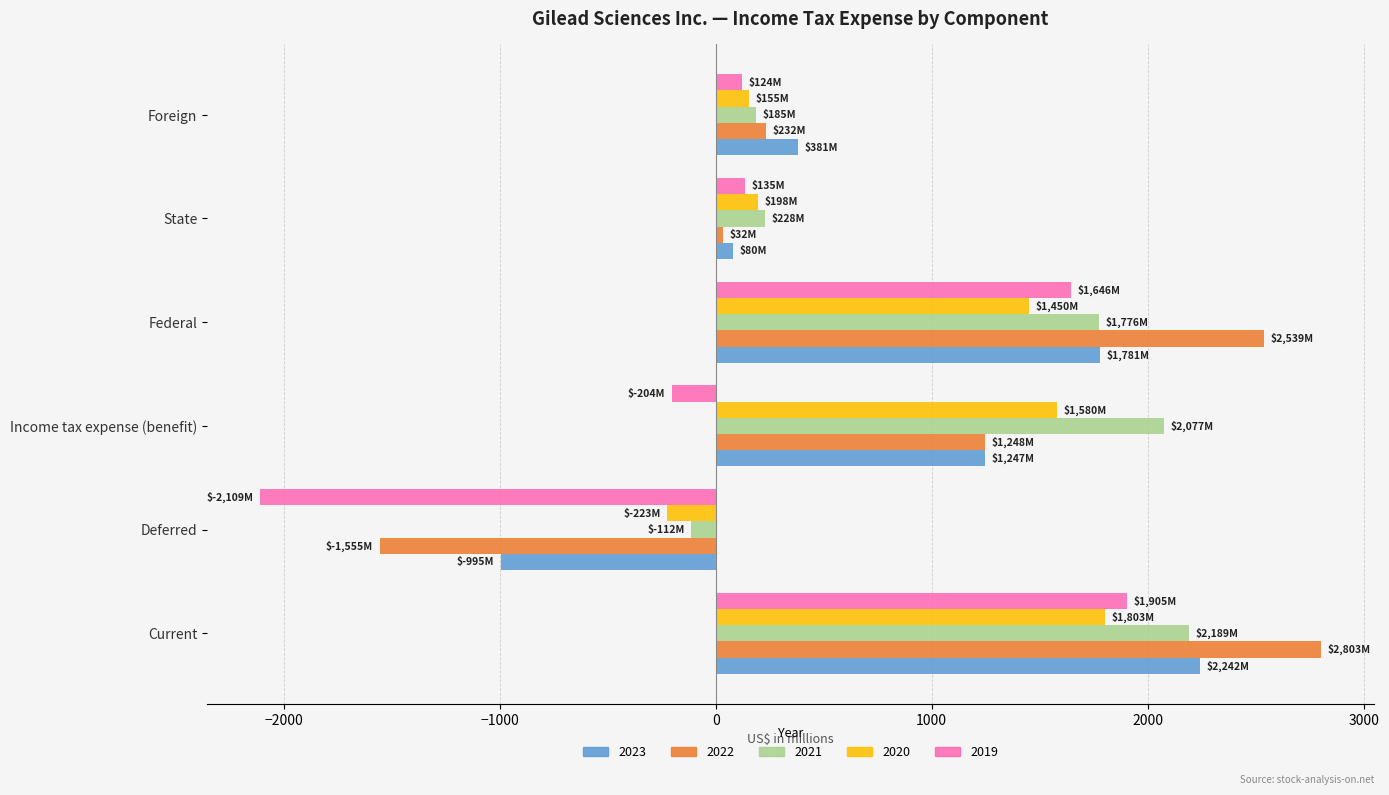

Which series has the largest range (max minus min)?

2022